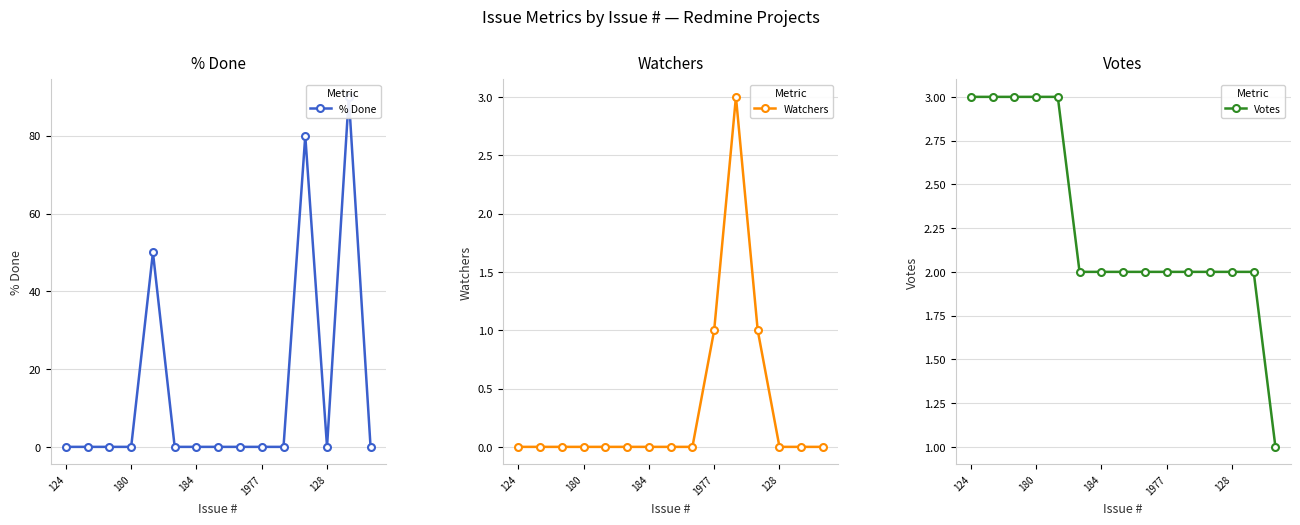

What is the greatest value displayed?

90